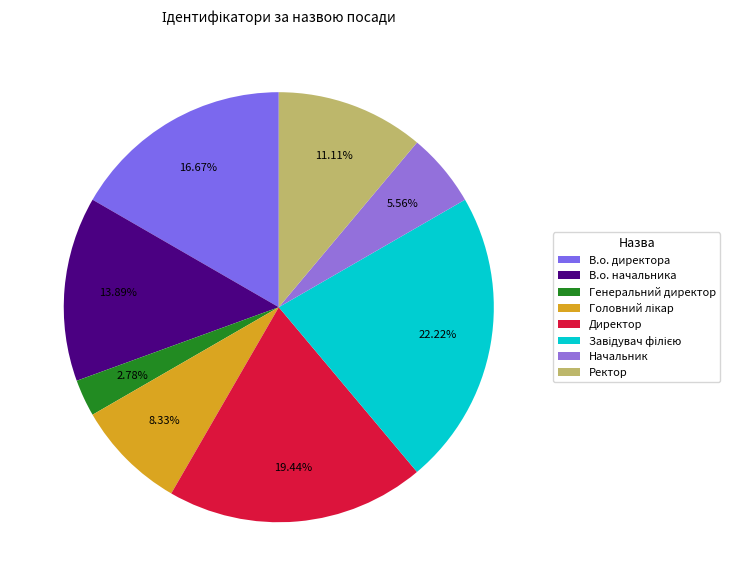

What is the total percentage of Генеральний директор and Ректор?

13.9%